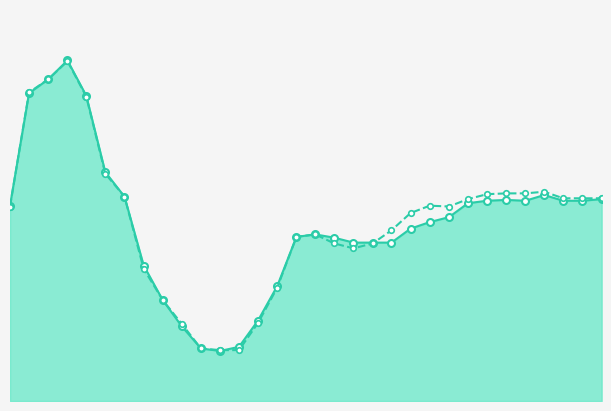

Does the chart have visible grid lines?

No